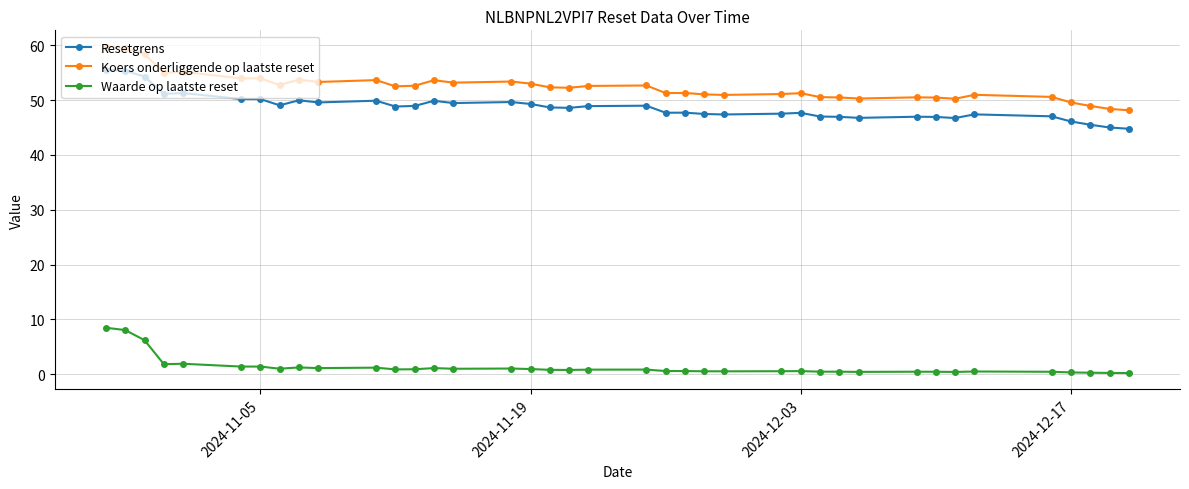

True or false: Waarde op laatste reset and Resetgrens cross at least once.

False